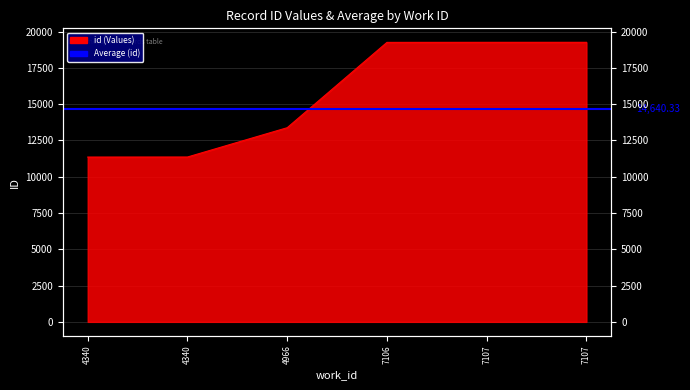

Approximately how many times larger is the value at 4340 compared to 4340?

1.0